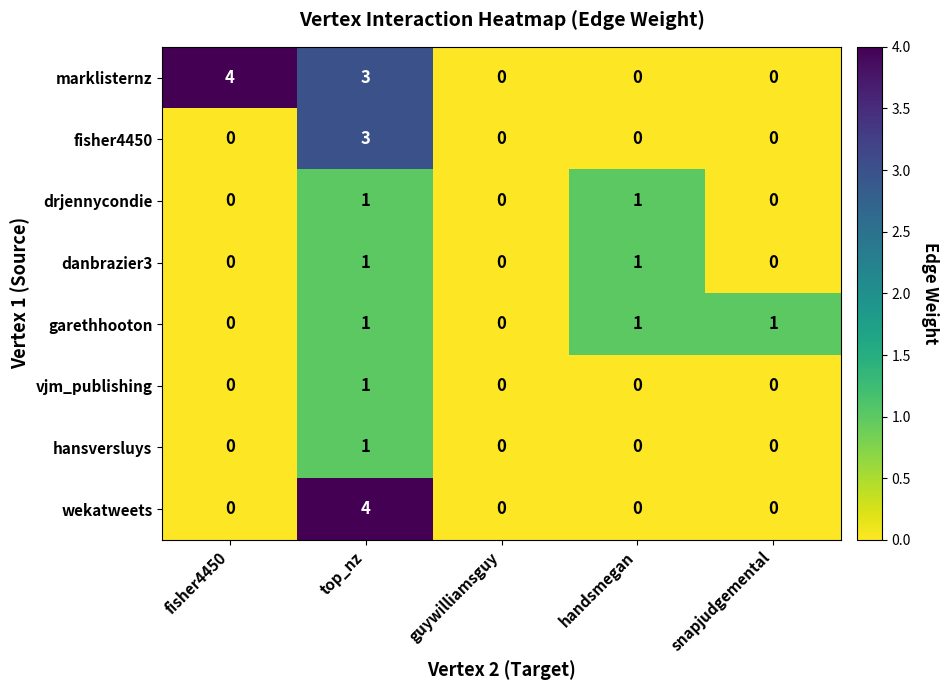

Is the value of garethhooton at top_nz greater than the value of hansversluys at fisher4450?

Yes